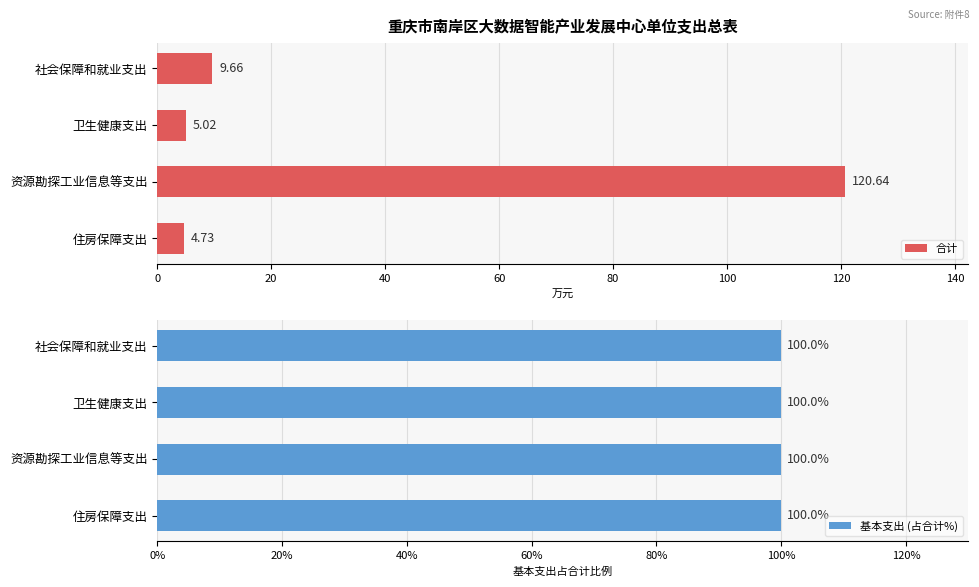

What are all the series names shown in the legend?

合计, 基本支出 (占合计%)